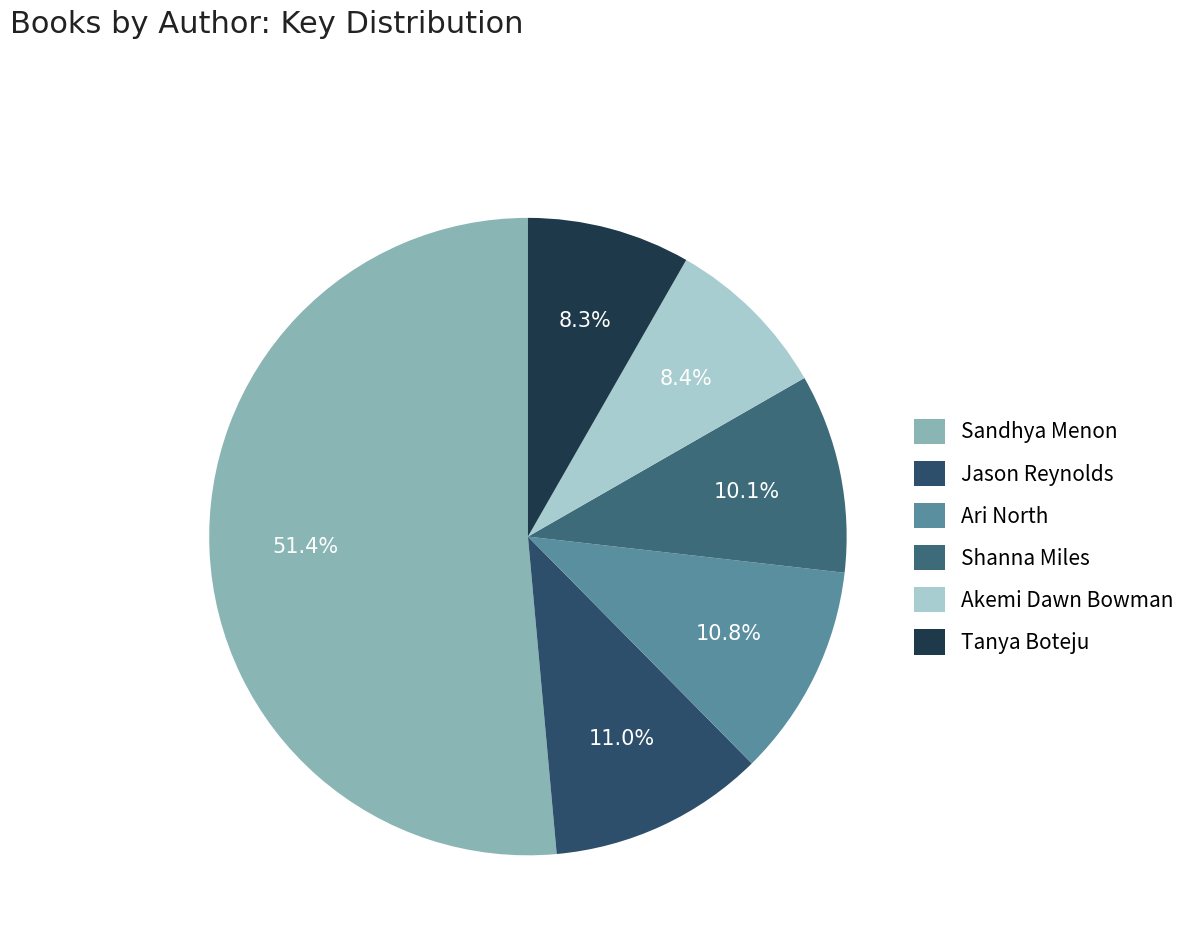

Count the number of slices in the pie.

6